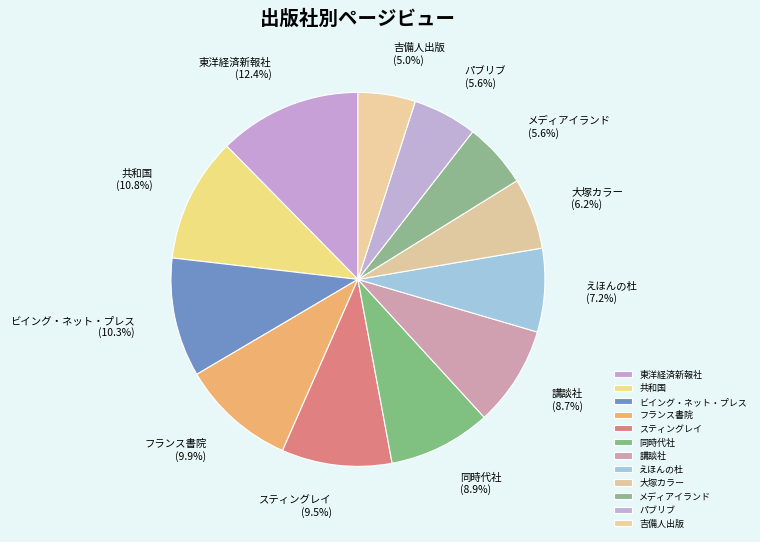

Combined, do ビイング・ネット・プレス and フランス書院 account for over 50%?

No